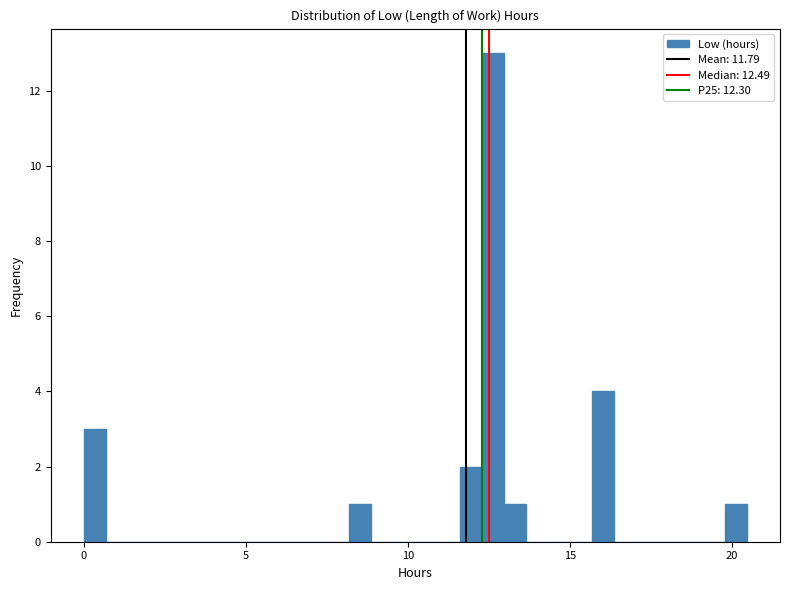

Read against the x-axis, roughly where is the centre of the tallest bar?

12.5